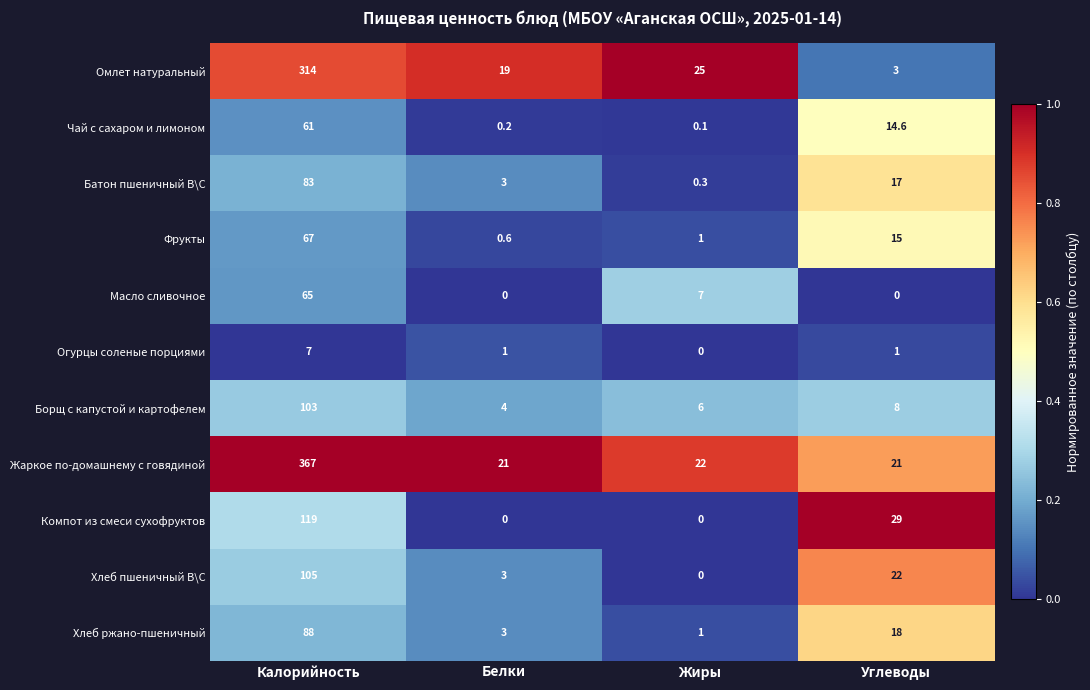

Which series has the largest range (max minus min)?

Жаркое по-домашнему с говядиной